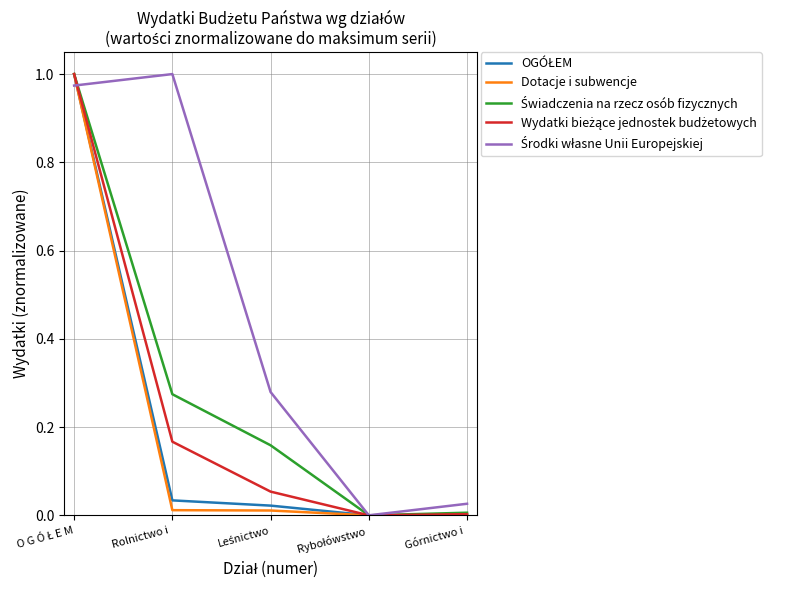

How many lines are shown in the chart?

5